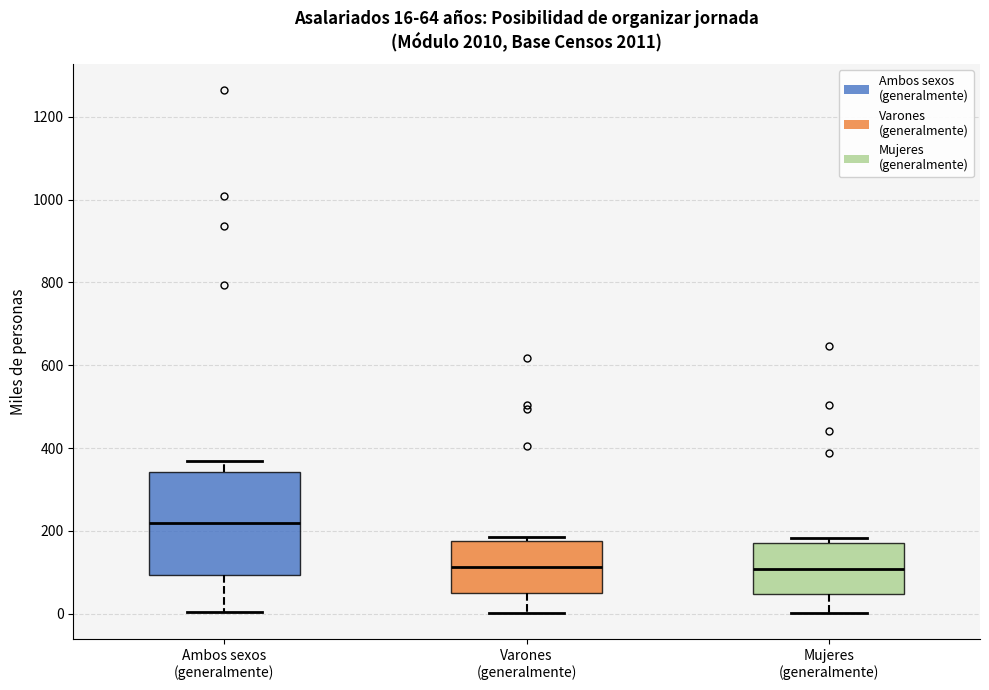

Which box's median line is the highest?

Ambos sexos (generalmente)